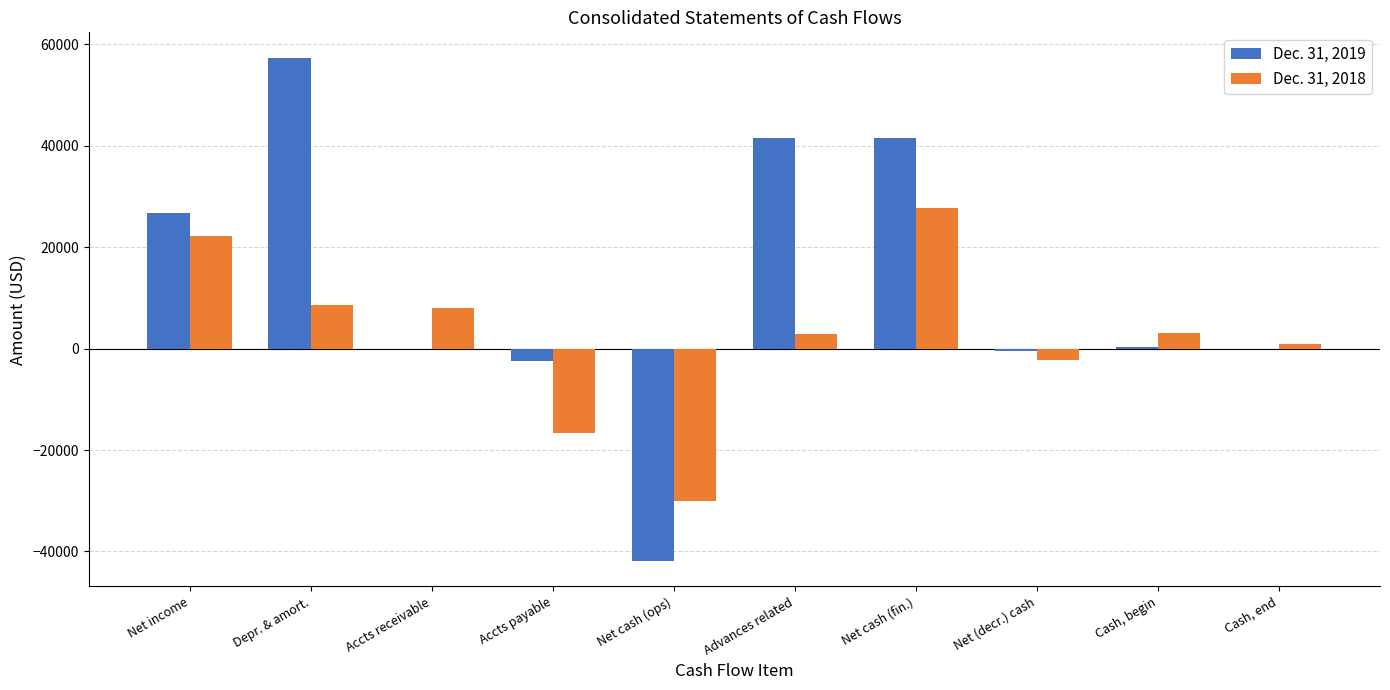

Which series changed the most between Accts payable and Net (decr.) cash?

Dec. 31, 2018